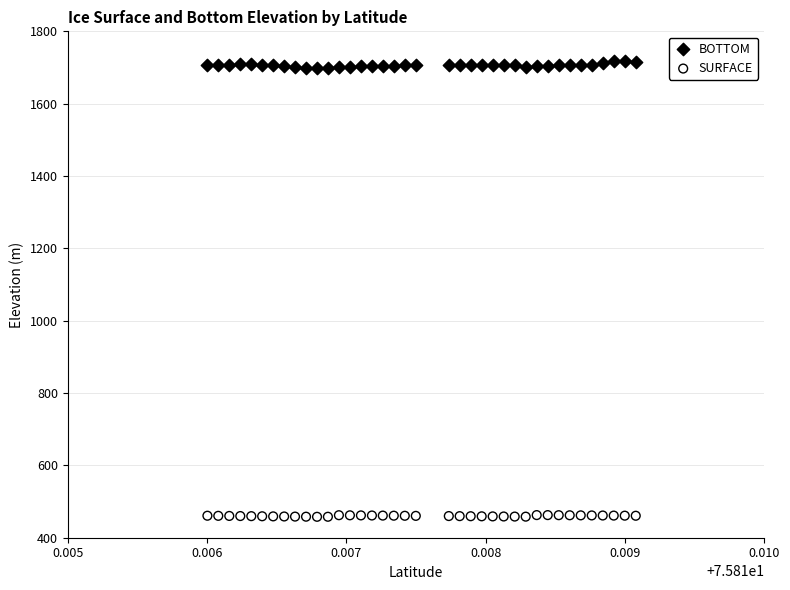

Which series reaches the minimum Y coordinate?

SURFACE